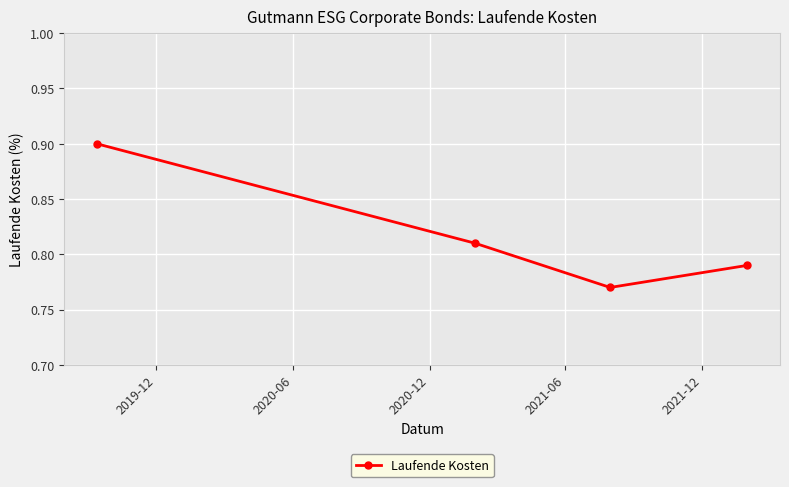

How many lines are shown in the chart?

1